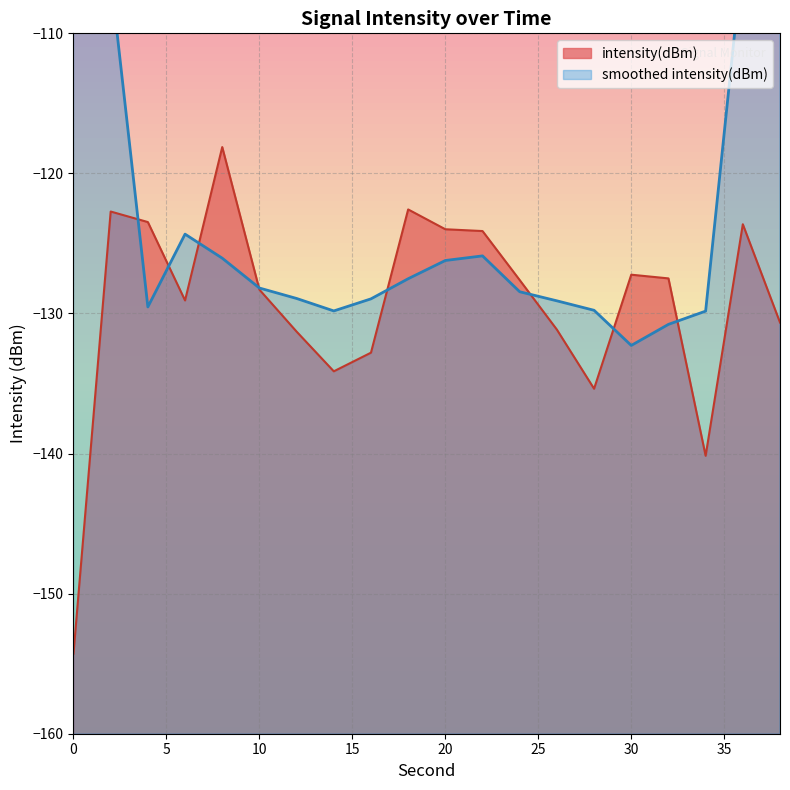

Reading left to right, extract all data points from this chart.

0=-154.3	2=-122.7	4=-123.5	6=-129.1	8=-118.1	10=-128.3	12=-131.3	14=-134.1	16=-132.8	18=-122.6	20=-124.0	22=-124.1	24=-127.6	26=-131.2	28=-135.4	30=-127.2	32=-127.5	34=-140.2	36=-123.6	38=-130.6